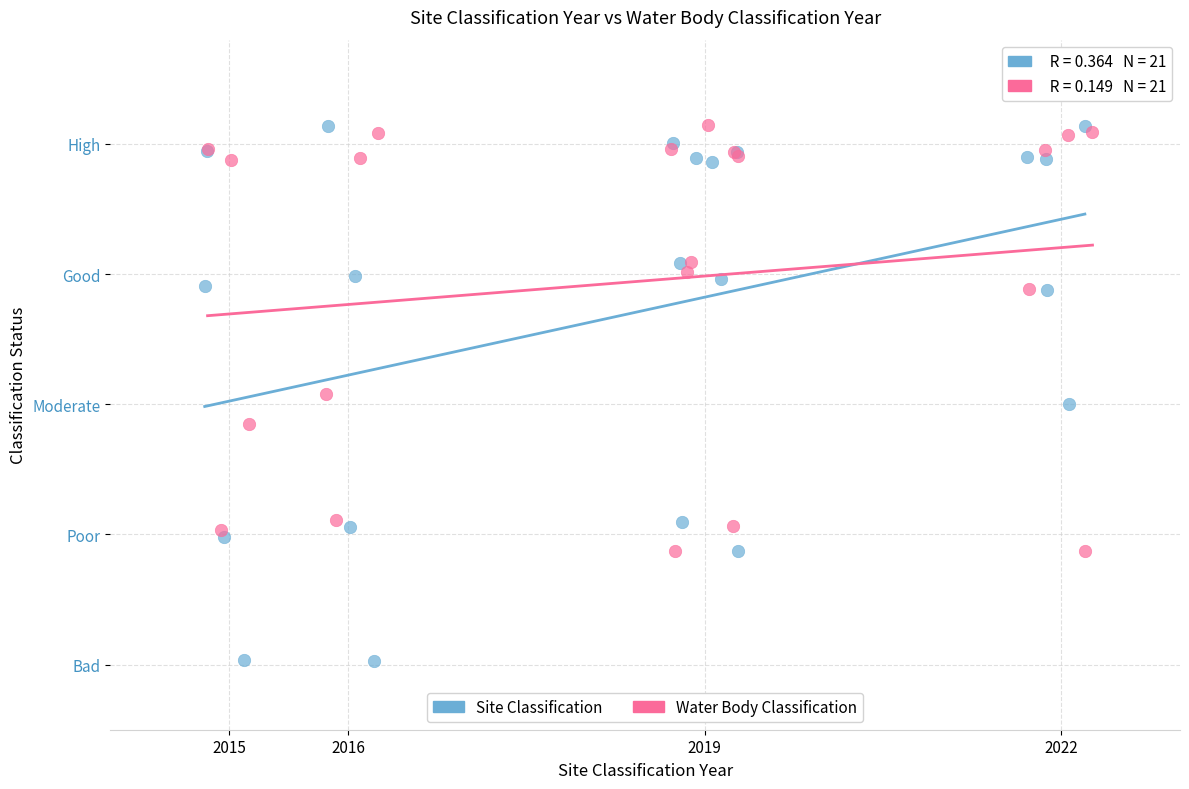

What are all the series names shown in the legend?

Site Classification, Water Body Classification